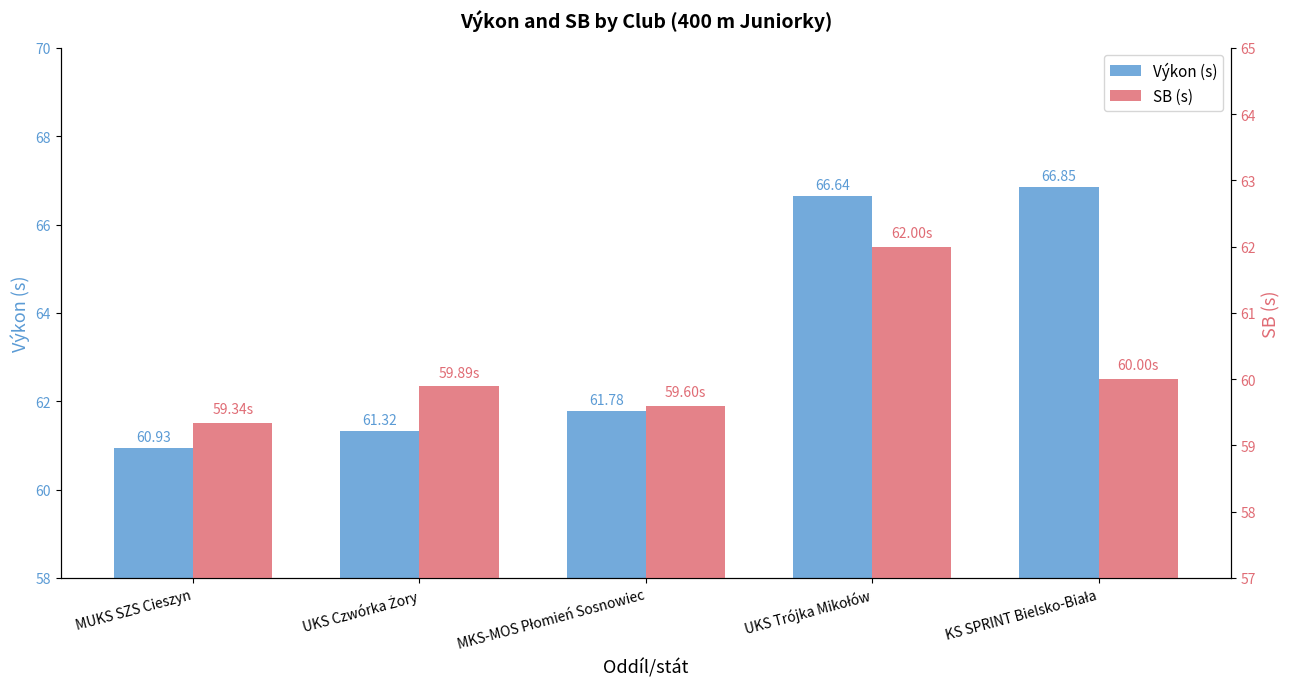

Reading left to right, extract all data points from this chart.

Výkon (s): 60.9	61.3	61.8	66.6	66.8
SB (s): 59.3	59.9	59.6	62.0	60.0